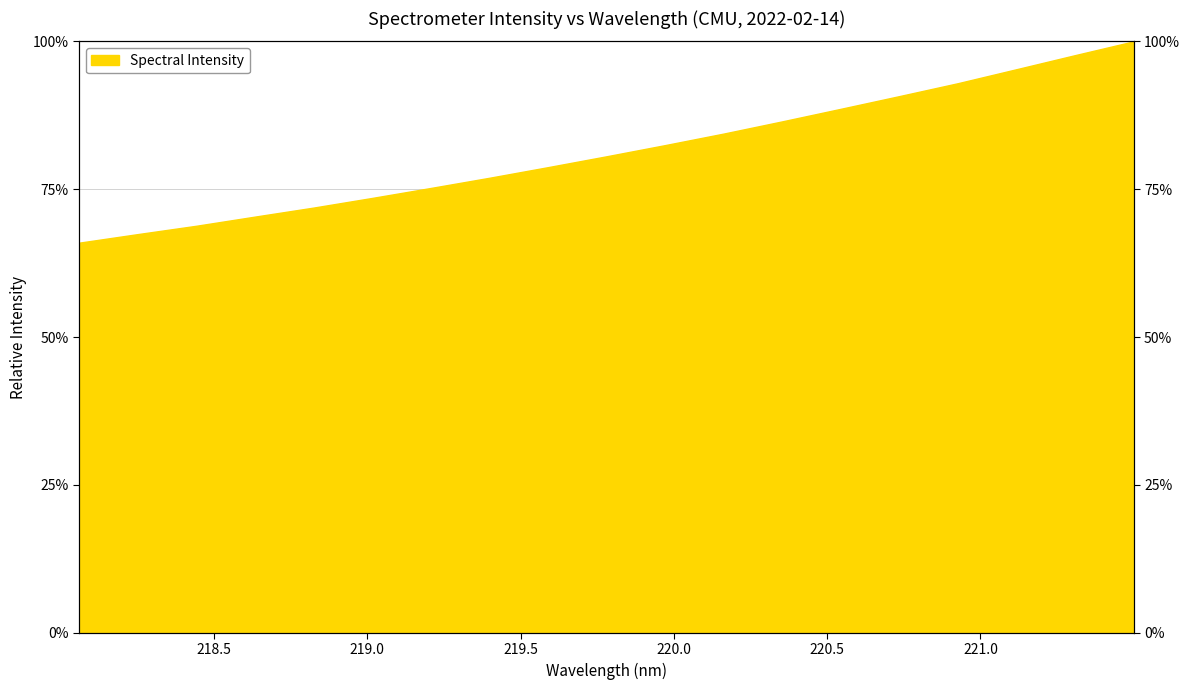

What is the sum of the values at 218.2508 and 220.9264?

160.3